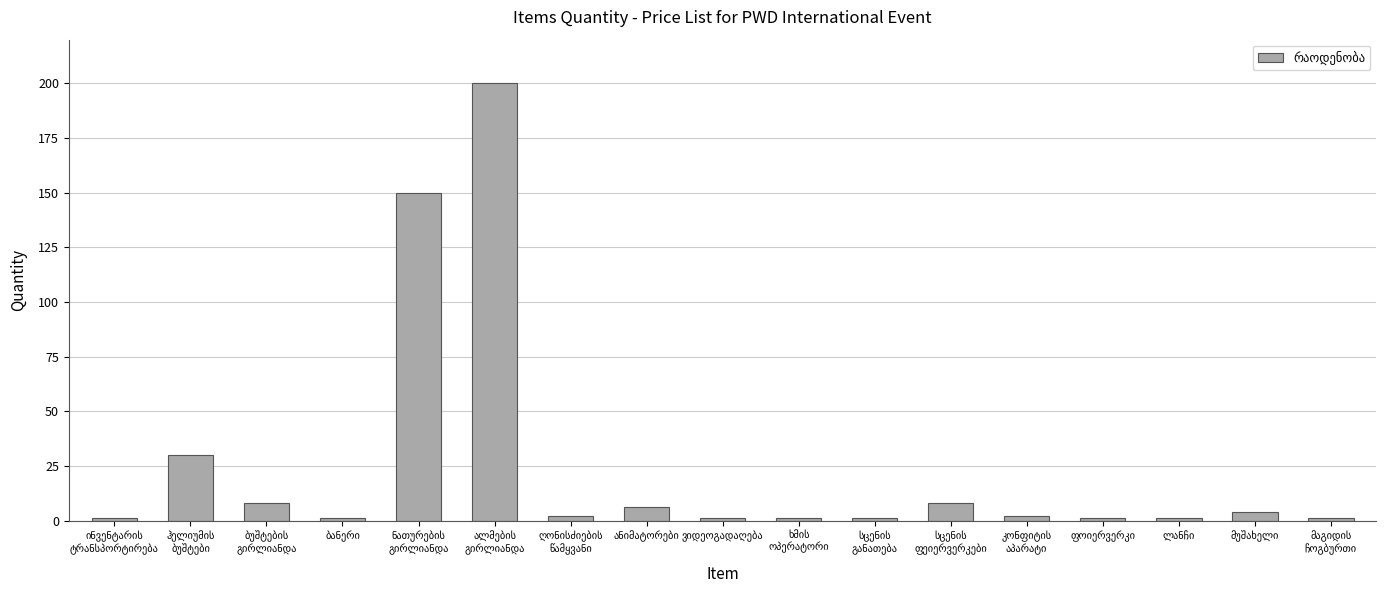

Are the bars grouped side by side (vs. stacked)?

No